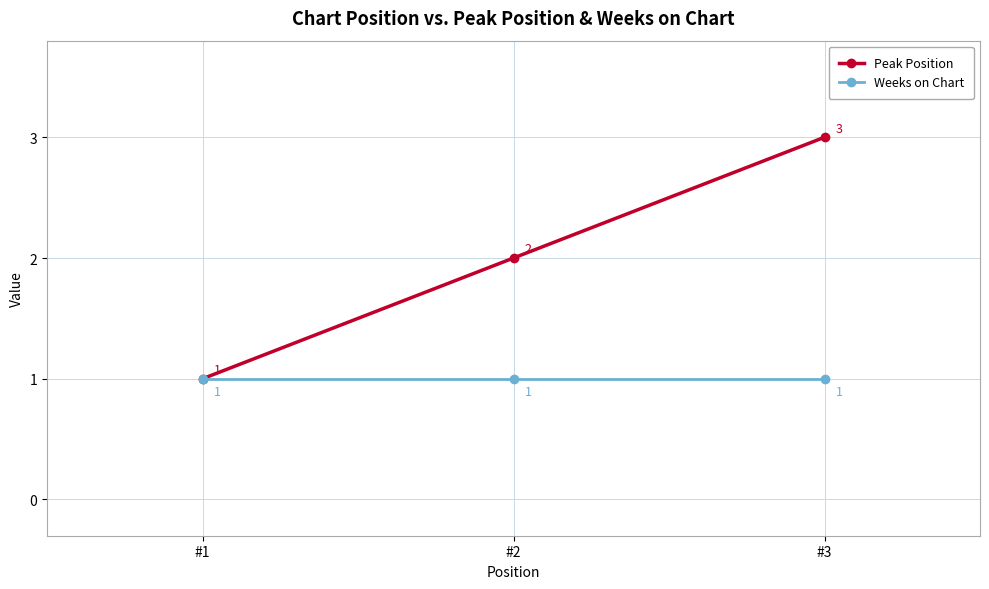

What is the total value across all series at #2?

3